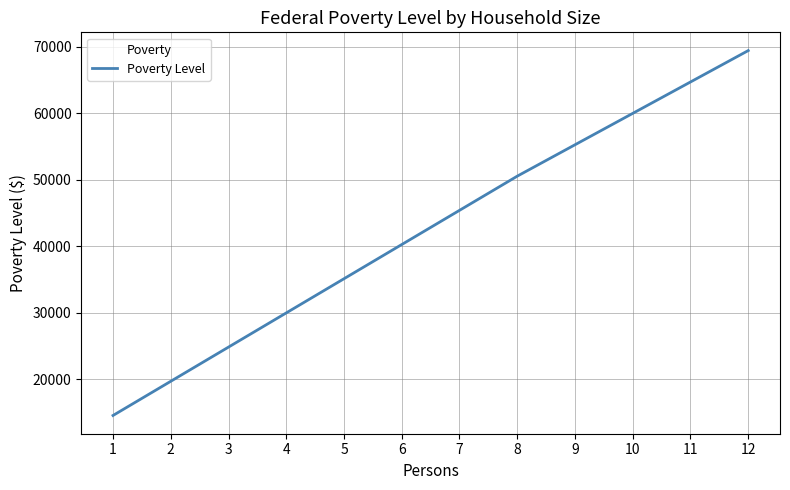

Where is the data nearest to the value 42010?

6